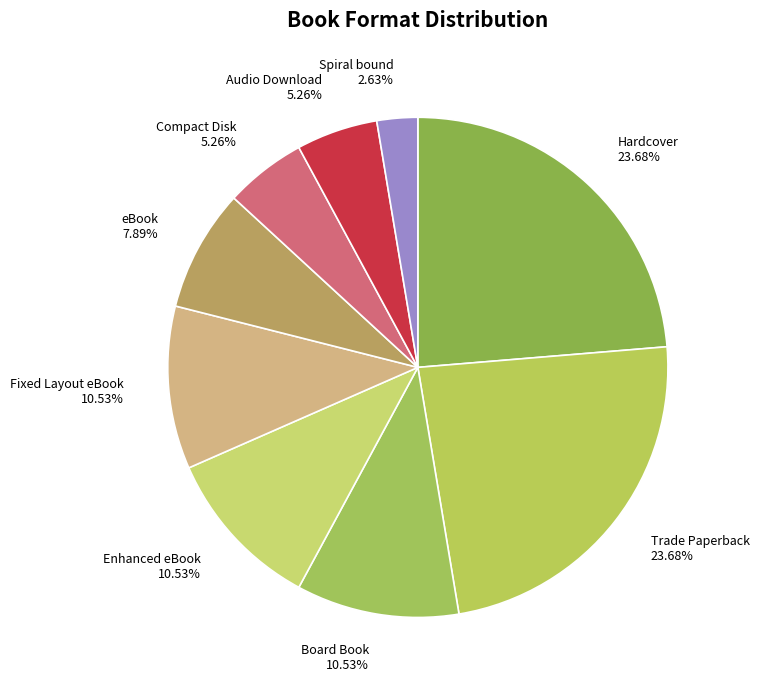

Combined, do Trade Paperback and eBook account for over 50%?

No